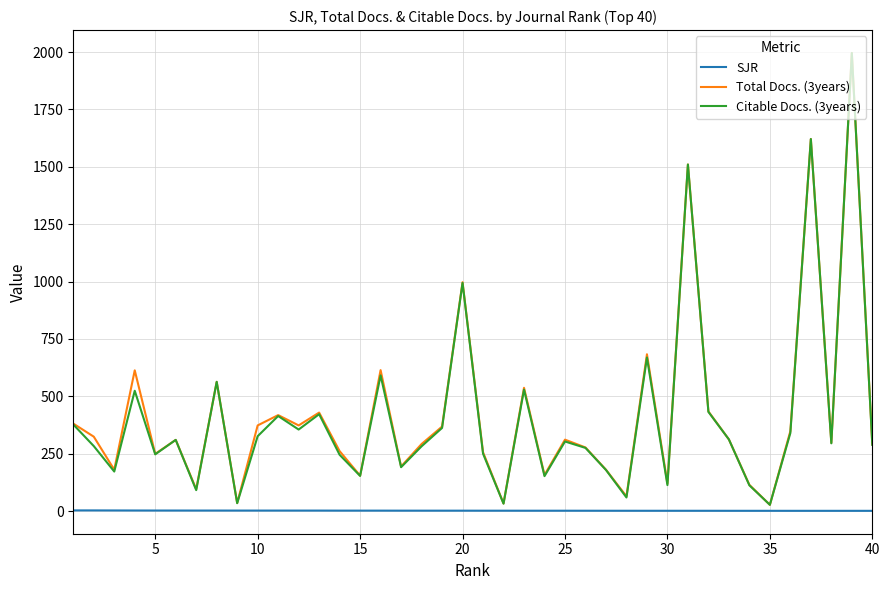

What is the maximum value shown in the chart?

1996.0